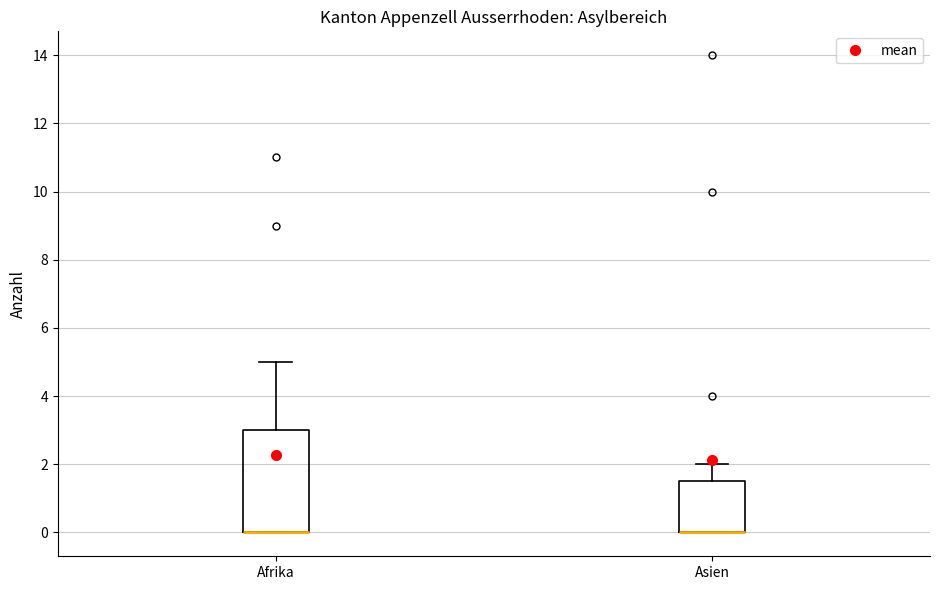

Where is the lower edge of the box for Afrika on the y-axis? The values are not printed on the chart, so give them approximately, as read against the axis.

0.0